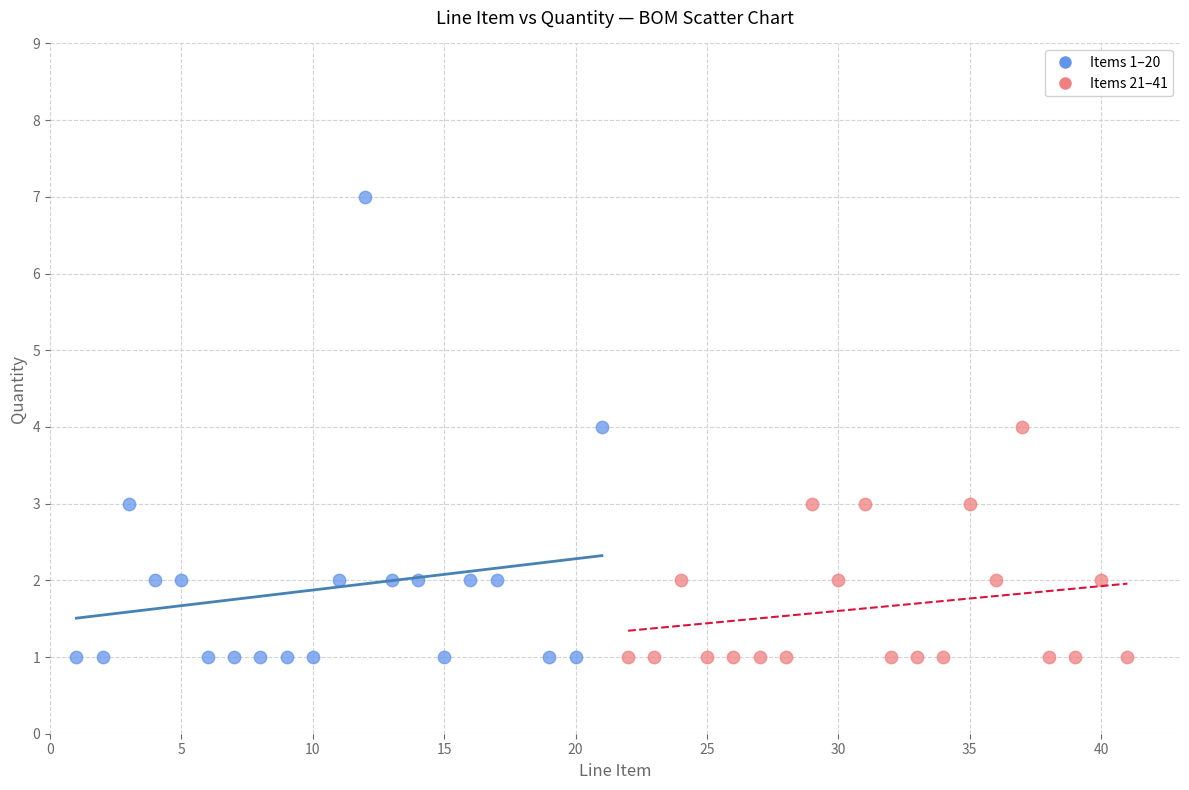

What are all the series names shown in the legend?

Items 1–20, Items 21–41